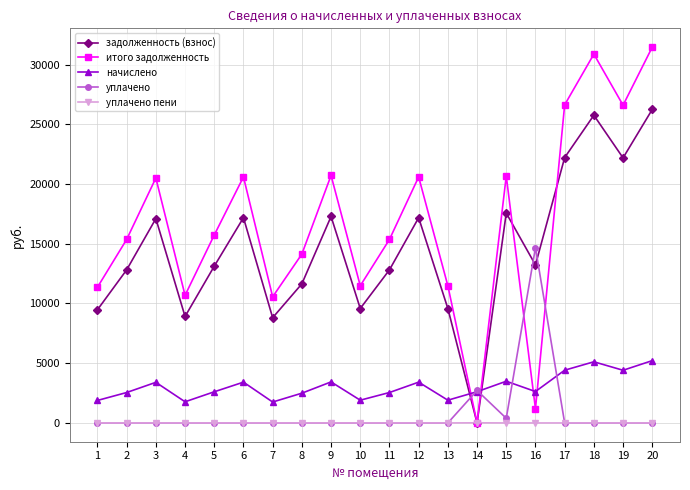

The начислено series shows 4581.4 at 9. True or false?

False